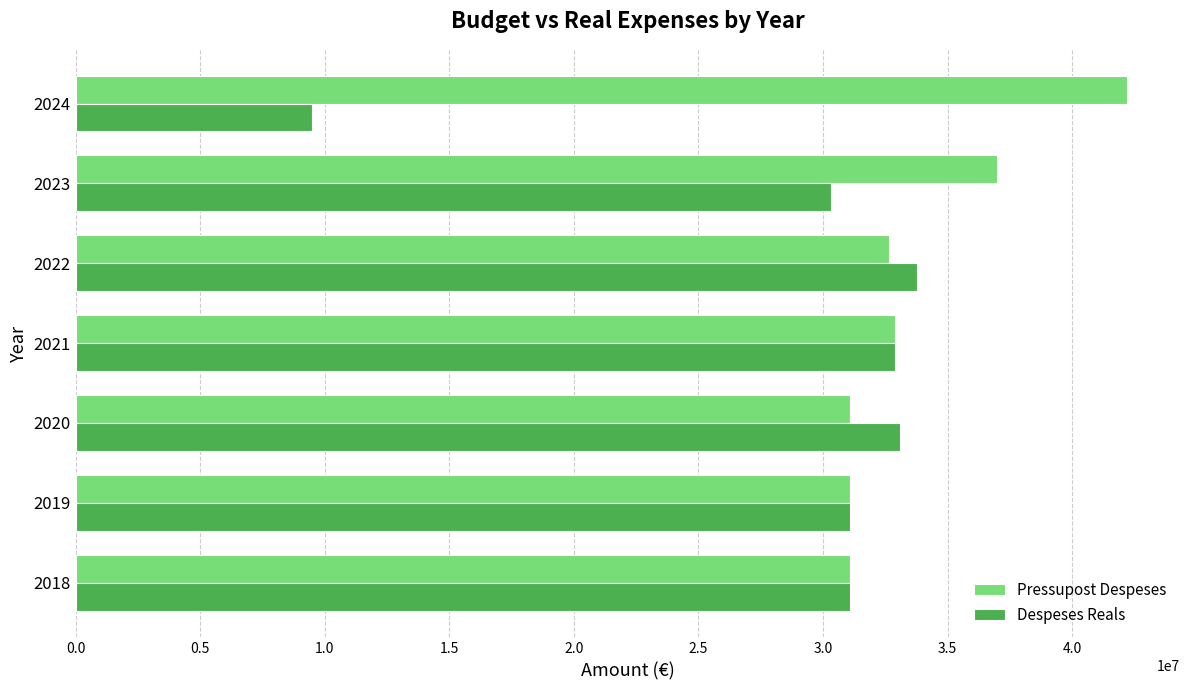

The value of Despeses Reals at 2019 is 31100000.0. True or false?

True